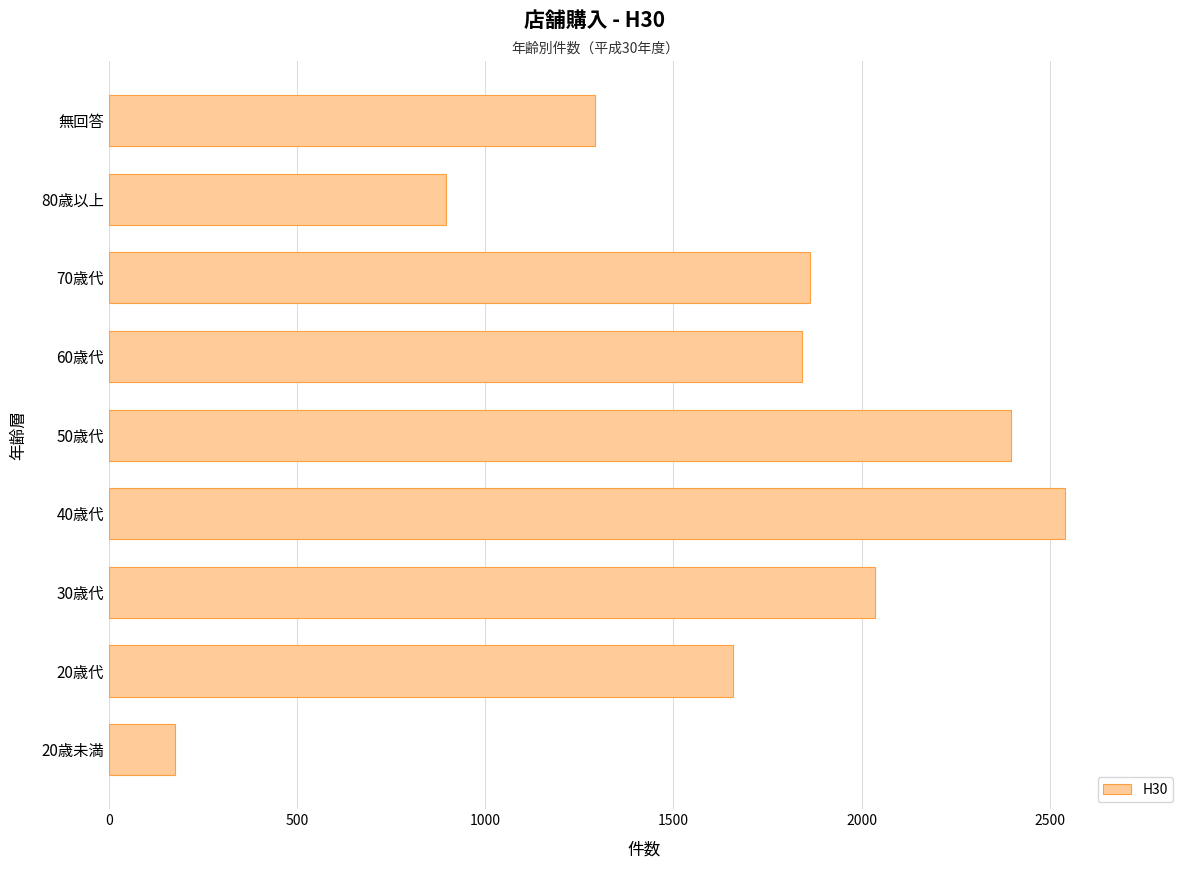

Which has a higher value, 20歳代 or 60歳代?

60歳代